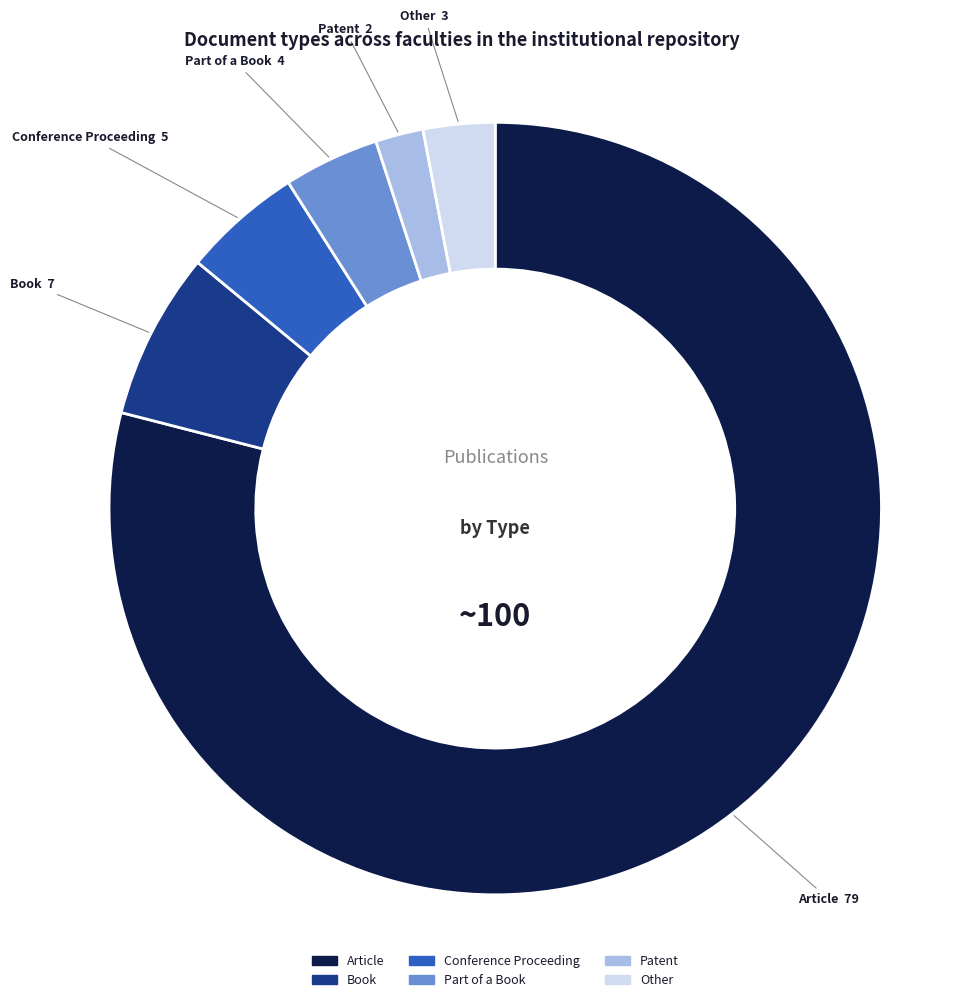

Rank the categories by value from lowest to highest.

Patent, Other, Part of a Book, Conference Proceeding, Book, Article